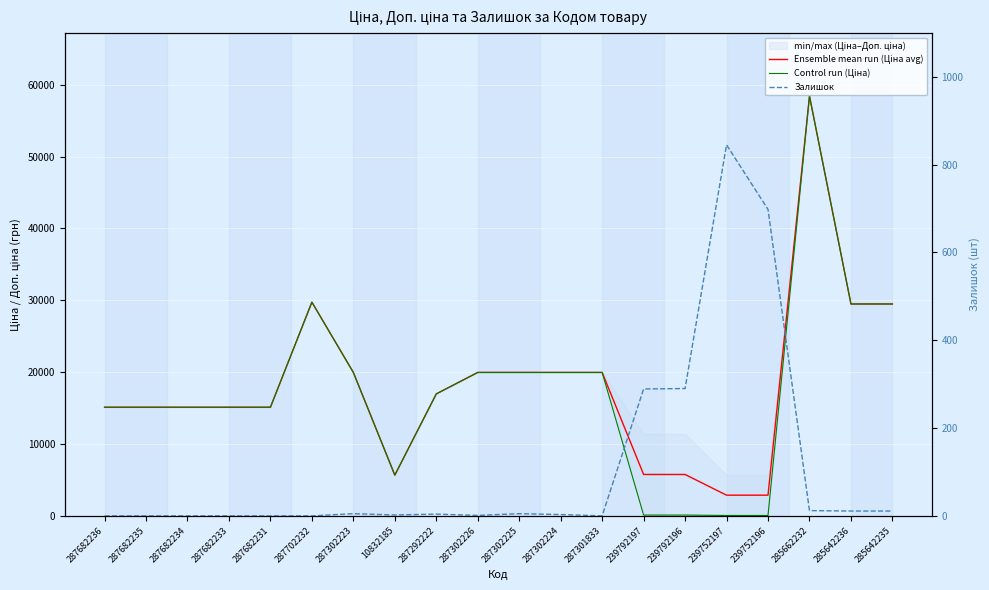

Rank the categories by Залишок value from highest to lowest.

239752197, 239752196, 239792196, 239792197, 285662232, 285642236, 285642235, 287302223, 287302225, 287292222, 287302224, 10832185, 287302226, 287682236, 287682235, 287682234, 287682233, 287682231, 287702232, 287301833